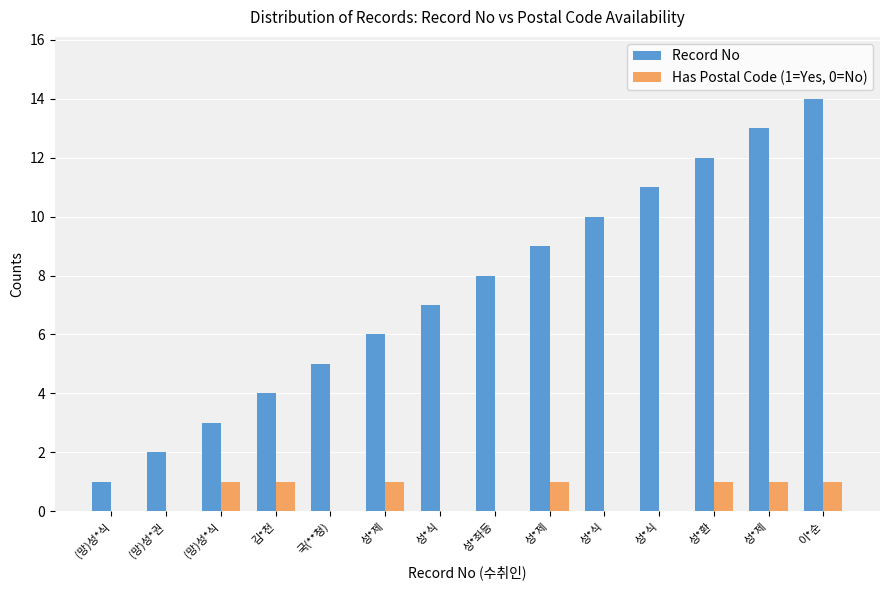

What is the sum of all Has Postal Code (1=Yes, 0=No) values?

7